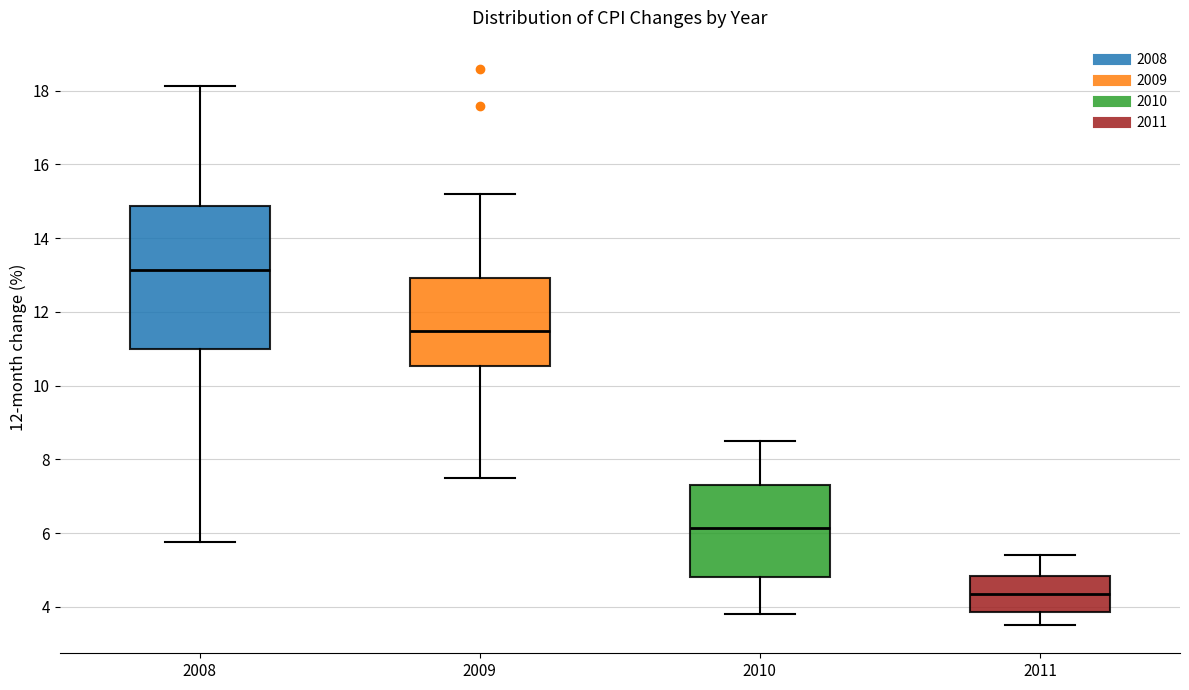

Which box has the highest median line?

2008